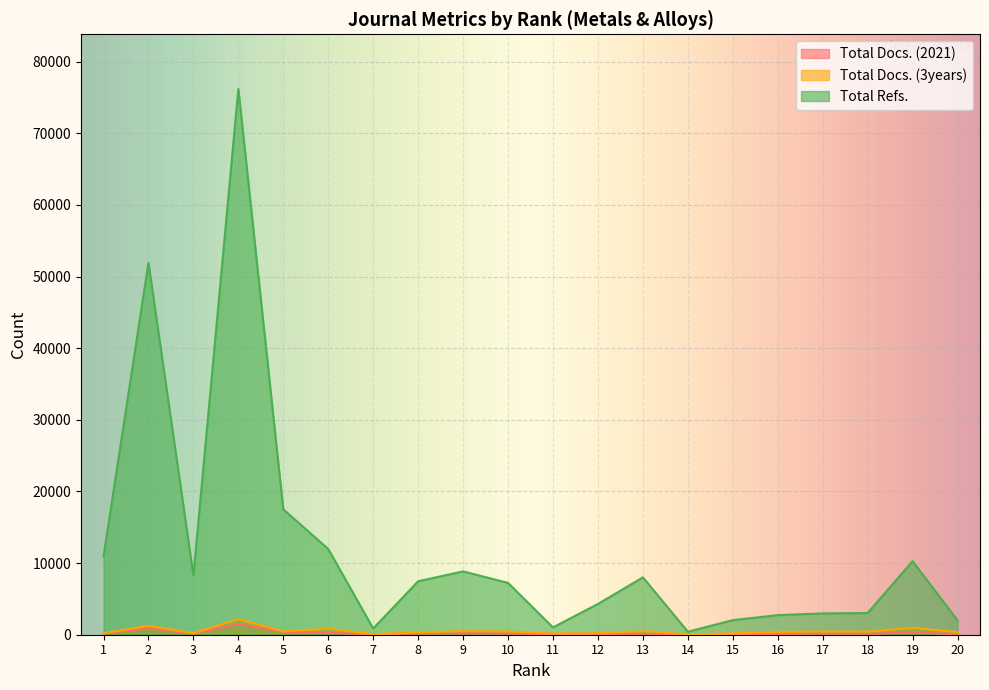

Reading left to right, list all the values displayed in this chart.

Total Docs. (2021): 165	902	130	1503	382	289	38	176	196	161	51	102	140	16	69	104	143	137	282	83
Total Docs. (3years): 222	1245	214	2181	466	847	83	320	506	462	167	207	496	53	172	386	446	424	957	351
Total Refs.: 10913	51909	8275	76192	17501	11965	873	7459	8841	7233	1020	4297	8007	422	2036	2736	2975	3030	10265	2003